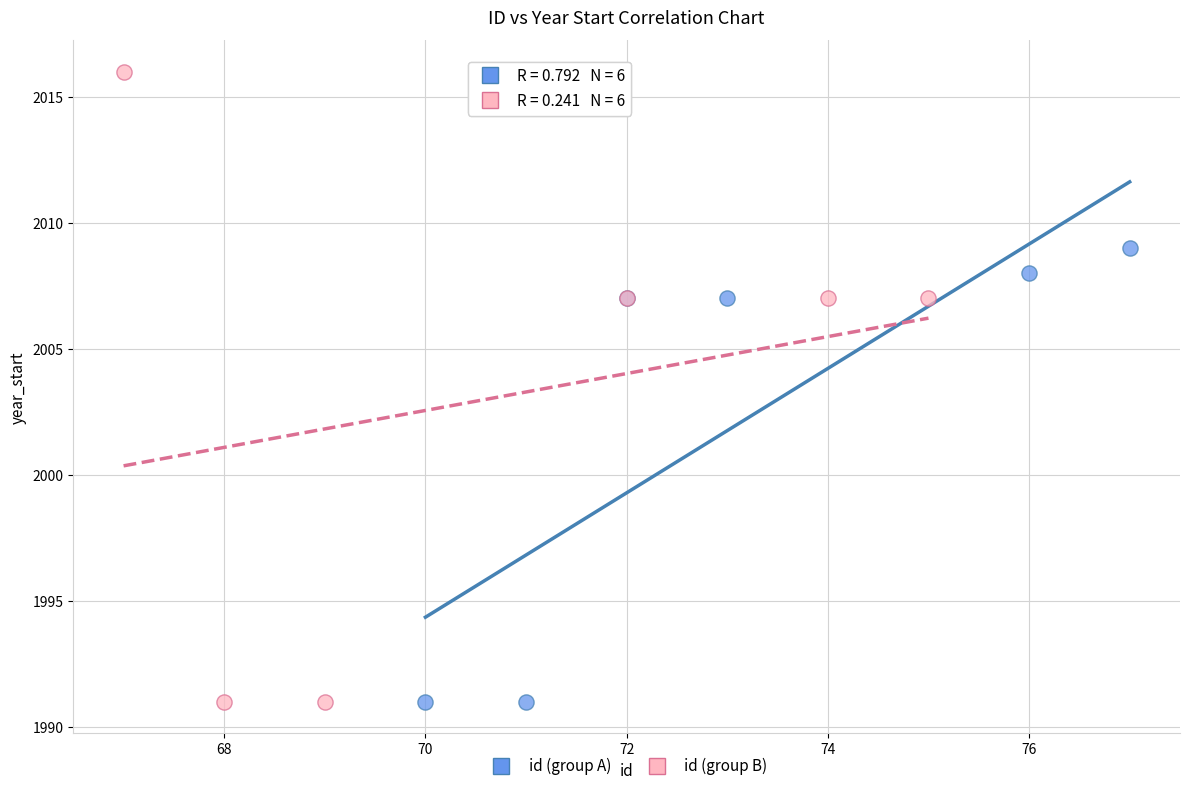

Which series has the largest Y range (max minus min)?

id (group B)